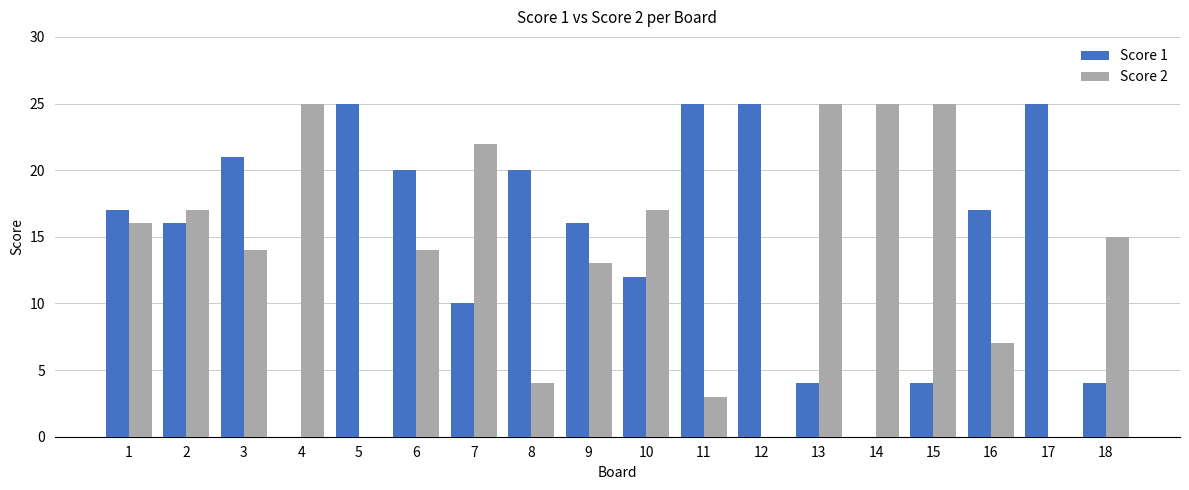

Is the value of Score 2 at 17 greater than the value of Score 1 at 10?

No